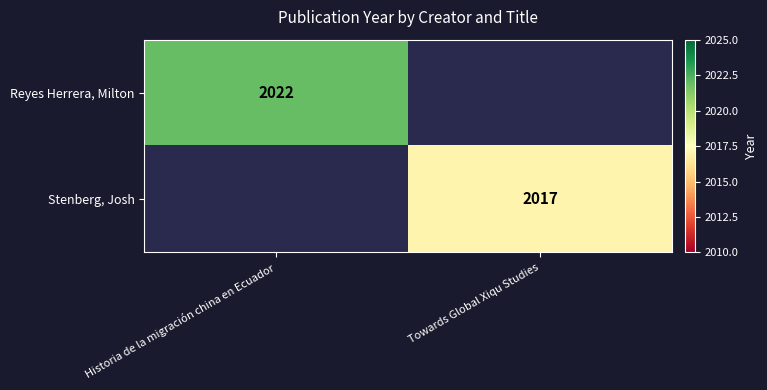

Is the value of Stenberg, Josh at Towards Global Xiqu Studies greater than the value of Reyes Herrera, Milton at Historia de la migración china en Ecuador?

No